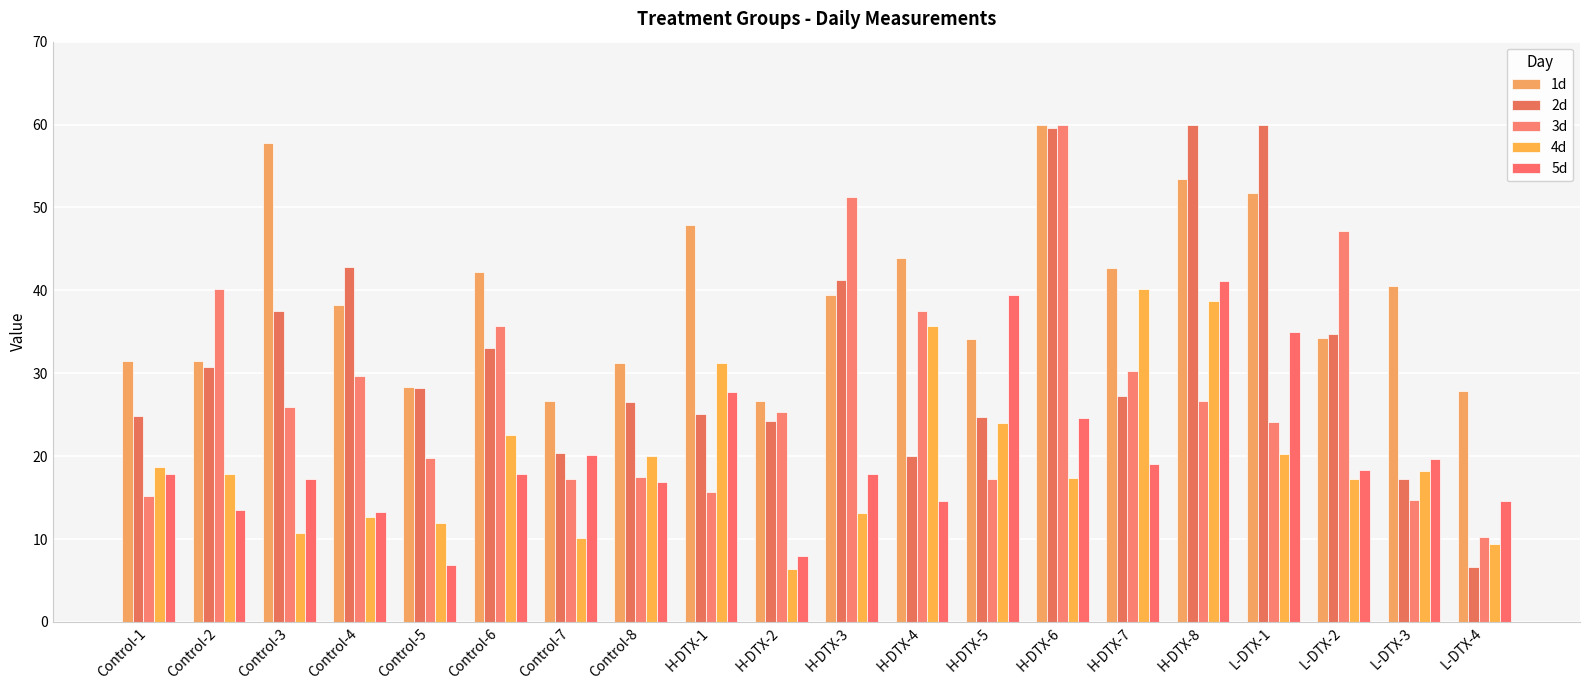

What is the difference between the maximum and second lowest values in the 4d series?

30.8